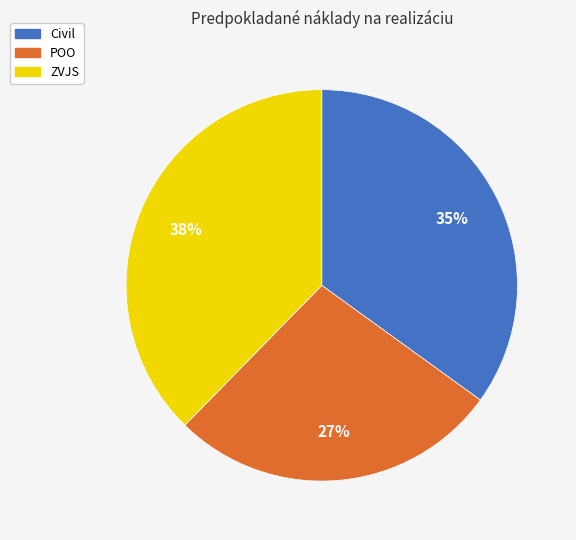

Does Civil account for over 50% of the chart?

No